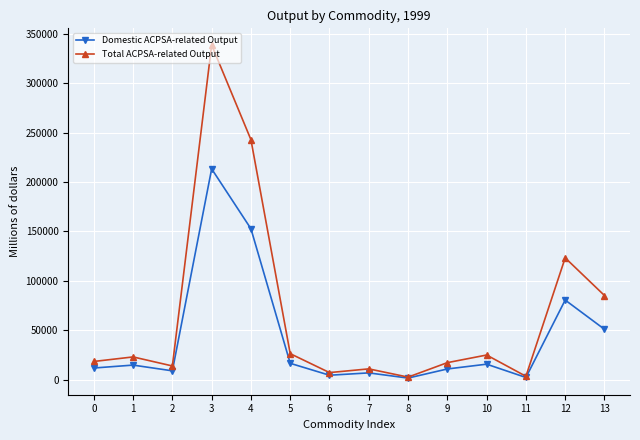

What is the value of the Total ACPSA-related Output point at the 2nd from the left?

23039